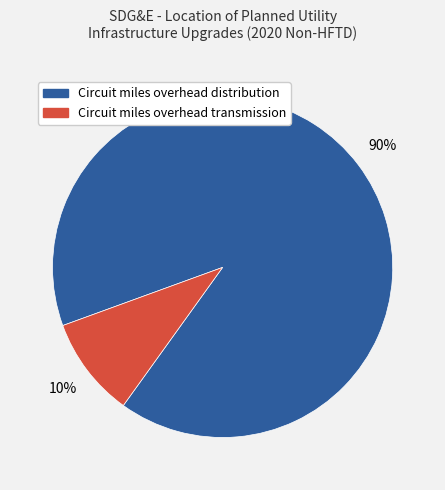

Do Circuit miles overhead transmission and Circuit miles overhead distribution together represent more than half of the pie?

Yes